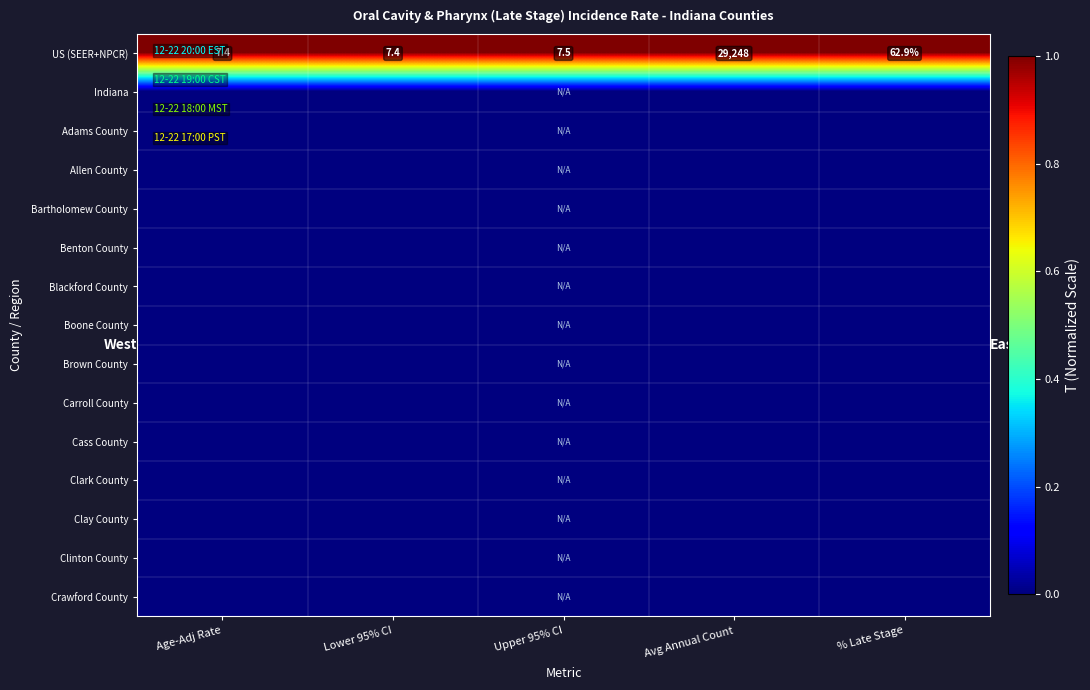

What is the greatest value displayed?

1